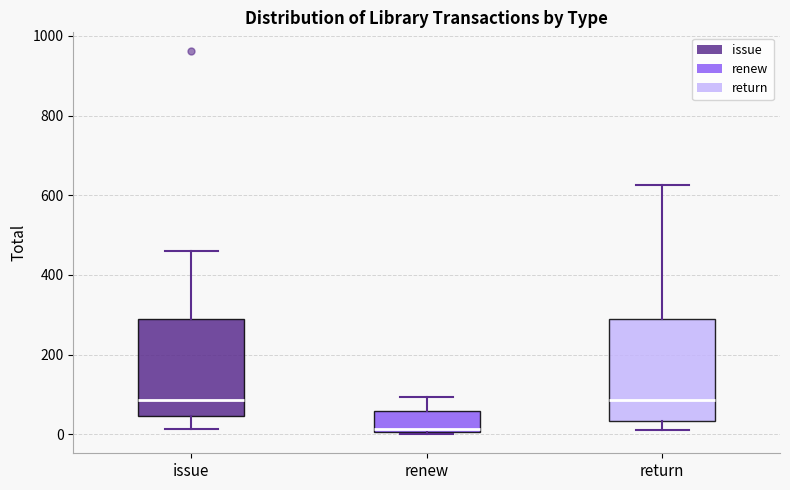

Reading left to right, transcribe this box plot: for each box, give where its median line is, the range the box spans, and where its two whiskers end, as read against the y-axis. The values are not printed on the chart, so give them approximately, as read against the axis.

issue: median 80, box 40 to 280, whiskers 20 to 460
renew: median 20, box 0 to 60, whiskers 0 to 100
return: median 80, box 40 to 280, whiskers 20 to 620